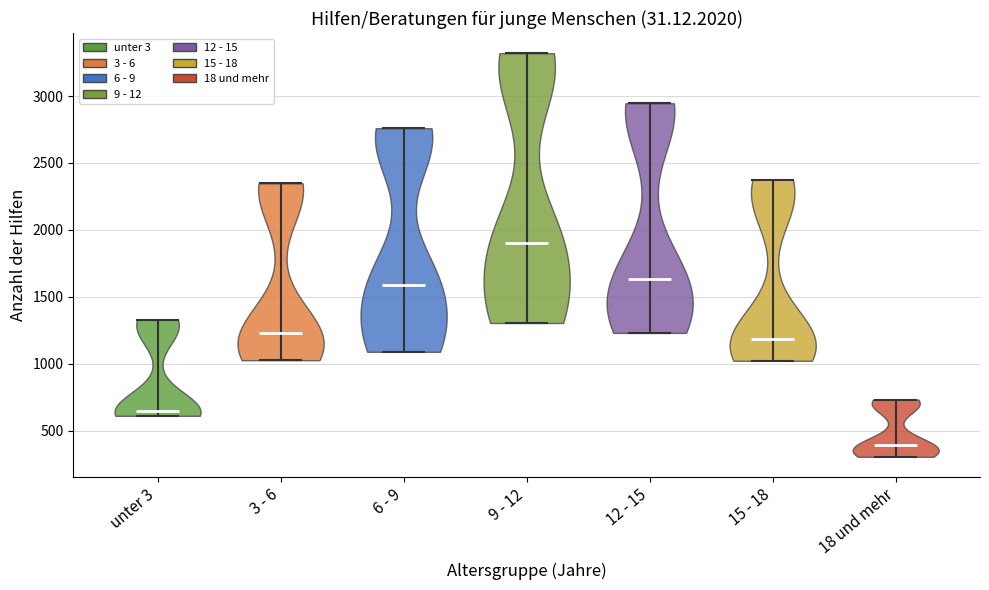

Reading left to right, read every violin against the y-axis: where its median line is, and the lowest and highest points it reaches. The values are not printed on the chart, so give them approximately, as read against the axis.

unter 3: median line 650, lowest point 600, highest point 1350
3 - 6: median line 1250, lowest point 1050, highest point 2350
6 - 9: median line 1600, lowest point 1100, highest point 2750
9 - 12: median line 1900, lowest point 1300, highest point 3300
12 - 15: median line 1650, lowest point 1250, highest point 2950
15 - 18: median line 1200, lowest point 1000, highest point 2350
18 und mehr: median line 400, lowest point 300, highest point 750